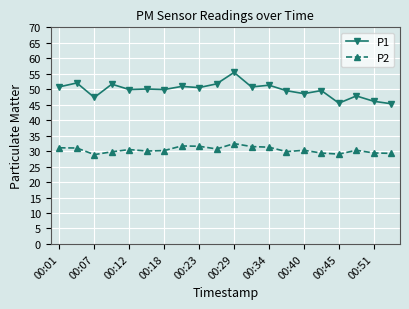

True or false: P2 and P1 cross at least once.

False